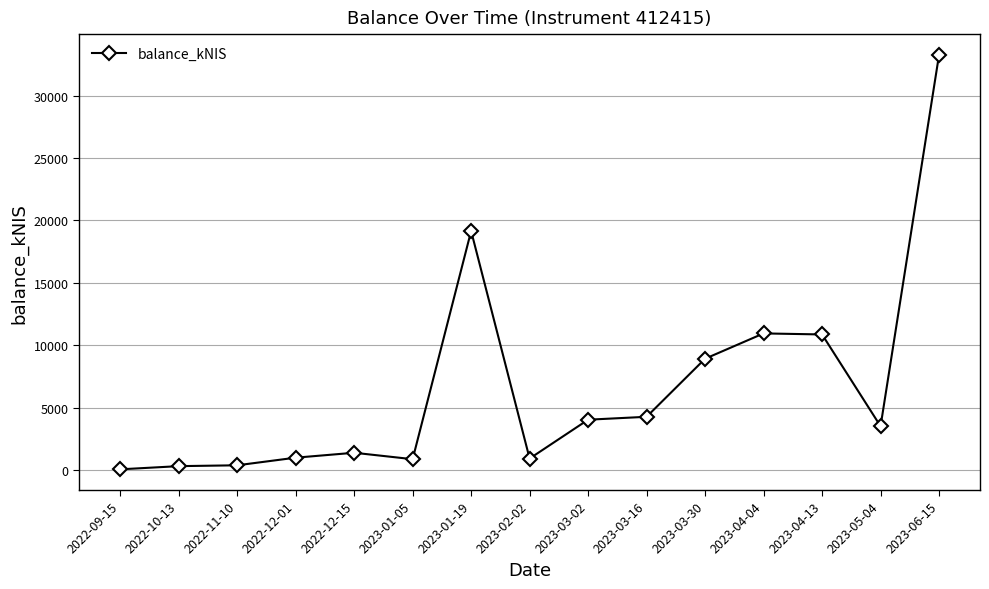

Is this an area chart (filled region under the line)?

No